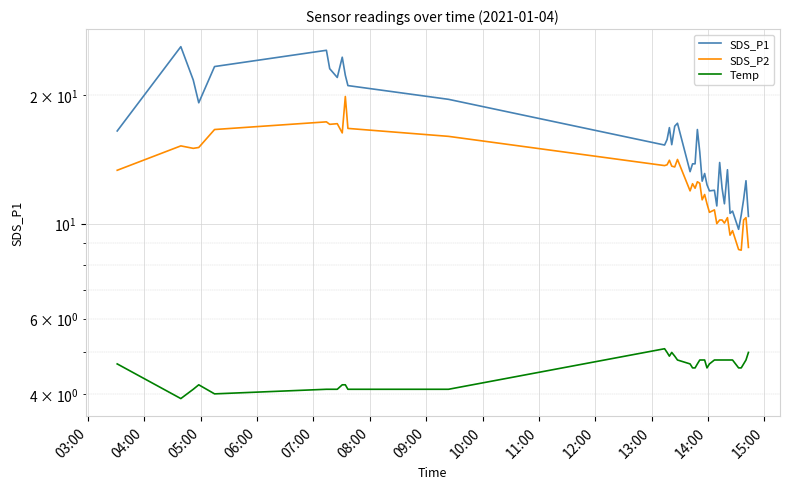

Reading right to left, list all the values displayed in this chart.

SDS_P1: 10.4	12.6	11.4	10.5	9.7	10.7	10.6	13.4	11.1	12.1	13.9	11.0	12.0	11.9	12.3	13.1	12.6	14.7	16.6	13.8	13.8	13.2	17.2	16.9	15.3	16.8	15.7	15.3	19.5	21.0	22.2	24.5	22.0	23.0	25.4	23.3	19.2	21.7	25.9	16.5
SDS_P2: 8.8	10.3	10.2	8.7	8.7	9.6	9.4	10.3	10.0	10.2	10.2	10.0	10.8	10.6	11.1	11.7	11.4	12.4	12.5	12.1	12.4	11.9	14.1	13.6	13.6	14.1	13.7	13.7	16.0	16.7	19.8	16.3	17.1	17.1	17.3	16.6	15.1	15.0	15.2	13.3
Temp: 5.0	4.8	4.7	4.6	4.6	4.8	4.8	4.8	4.8	4.8	4.8	4.8	4.8	4.7	4.6	4.8	4.8	4.8	4.7	4.6	4.6	4.7	4.8	4.9	5.0	4.9	5.0	5.1	4.1	4.1	4.2	4.2	4.1	4.1	4.1	4.0	4.2	4.1	3.9	4.7